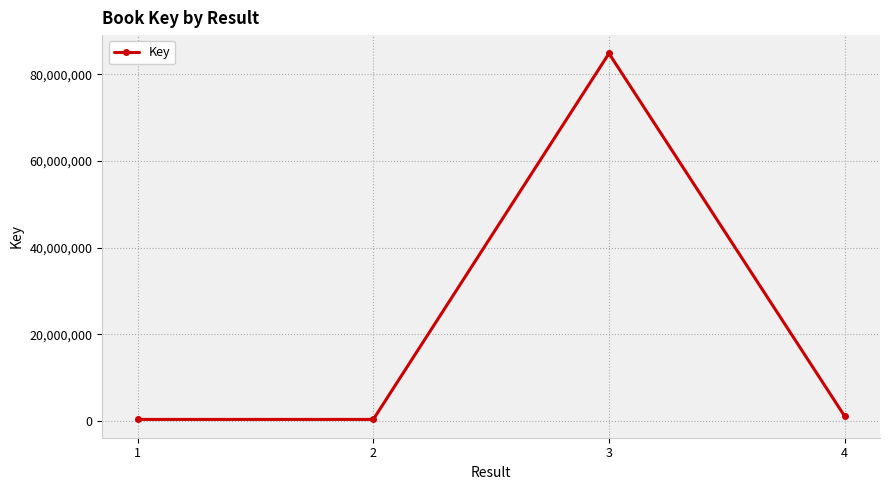

What is the approximate value at 3?

84832335